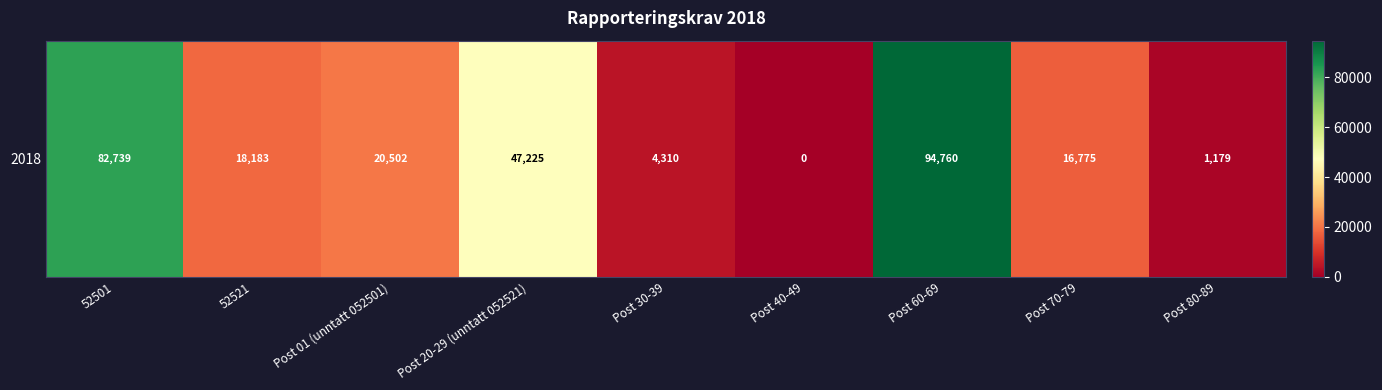

Read the value at 52521, to the nearest 10.

18180